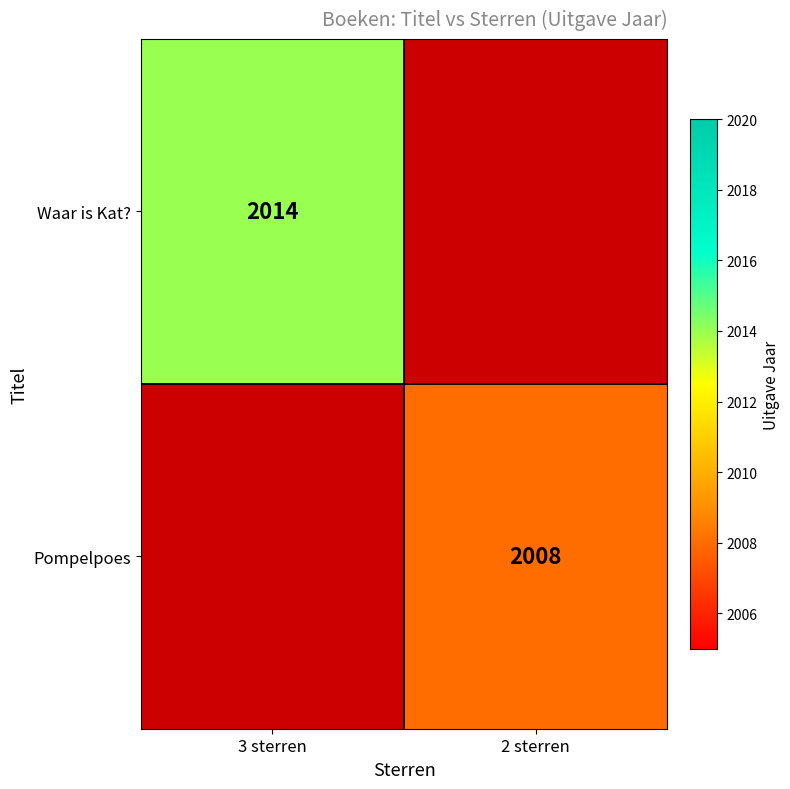

Is the value of Waar is Kat? at 3 sterren greater than the value of Pompelpoes at 2 sterren?

Yes